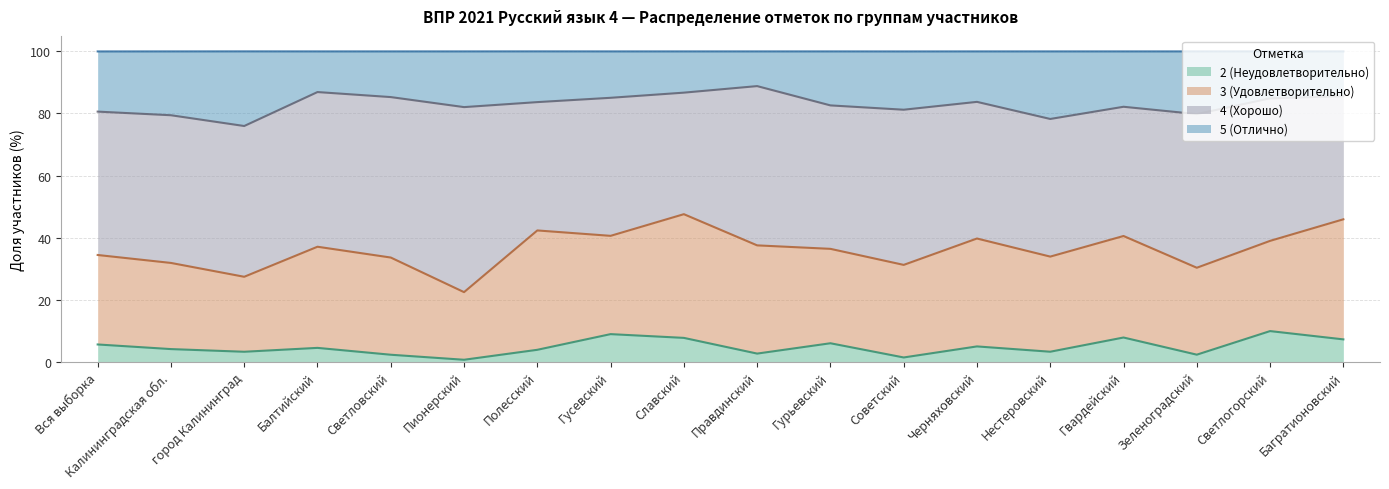

What is the total value across all series at Калининградская обл.?

100.0